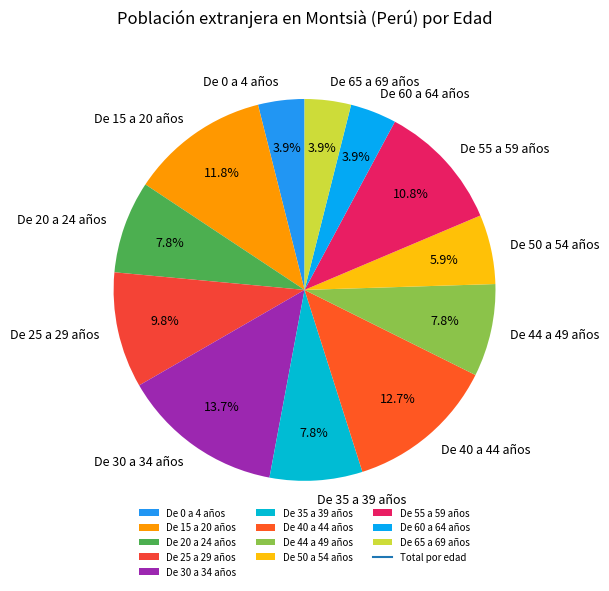

True or false: De 15 a 20 años accounts for 17% of the total.

False